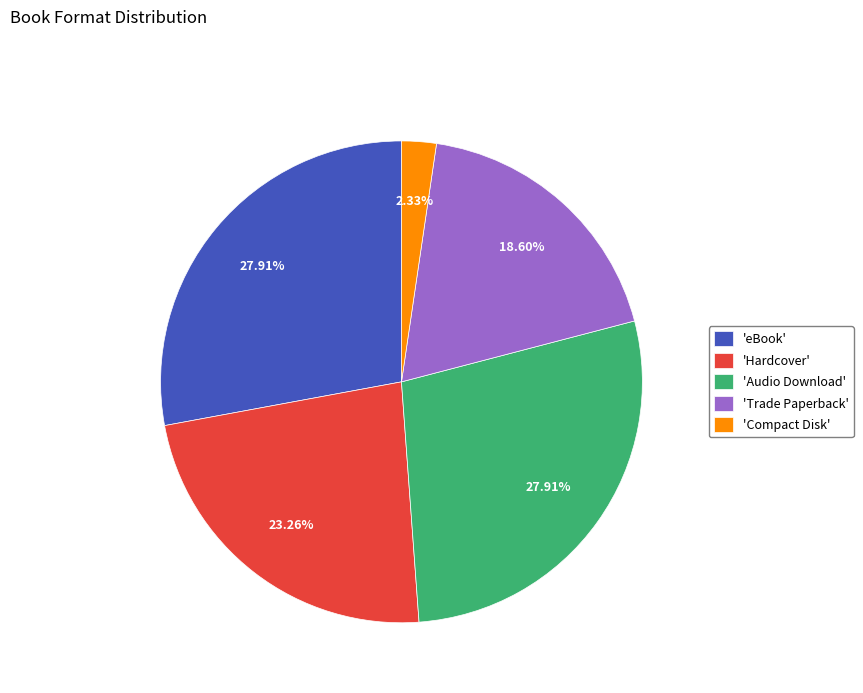

Does any single category account for the majority?

No